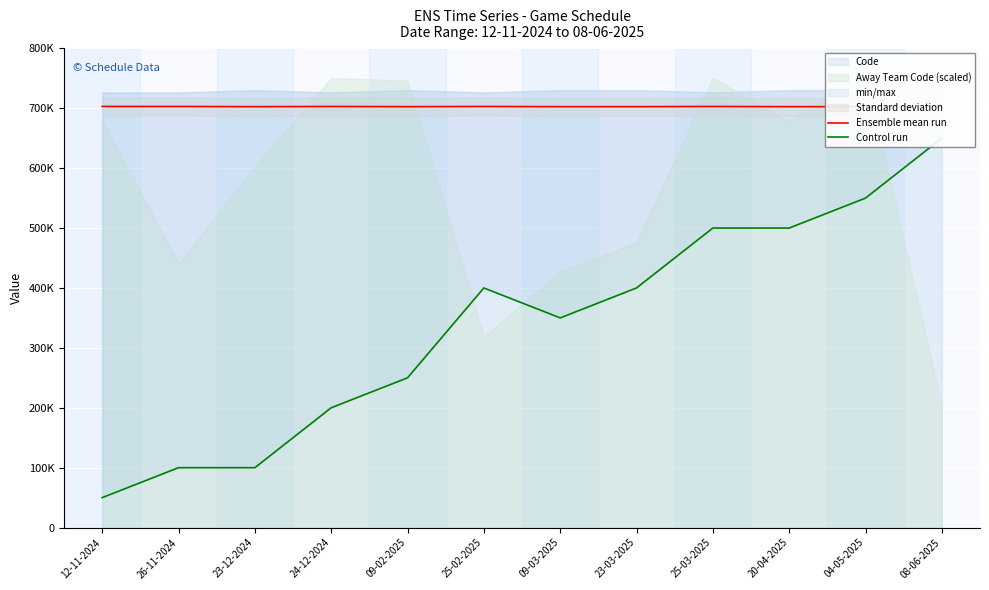

What position from the right is 20-04-2025?

3